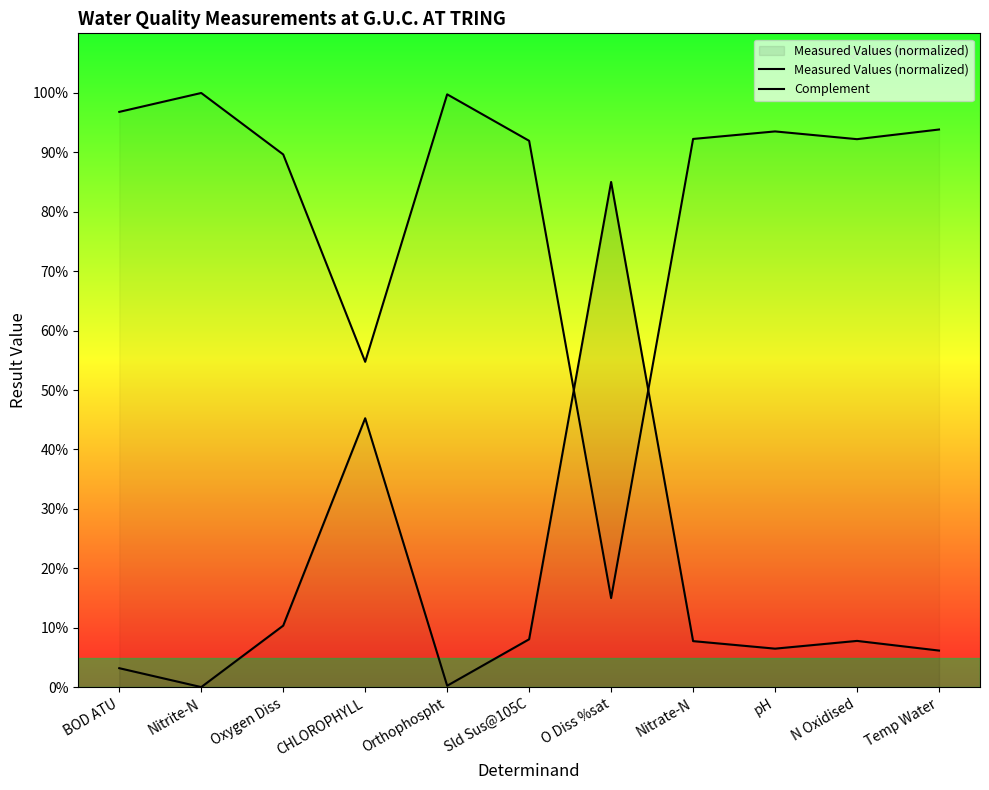

At how many categories does at least one series exceed 73?

10